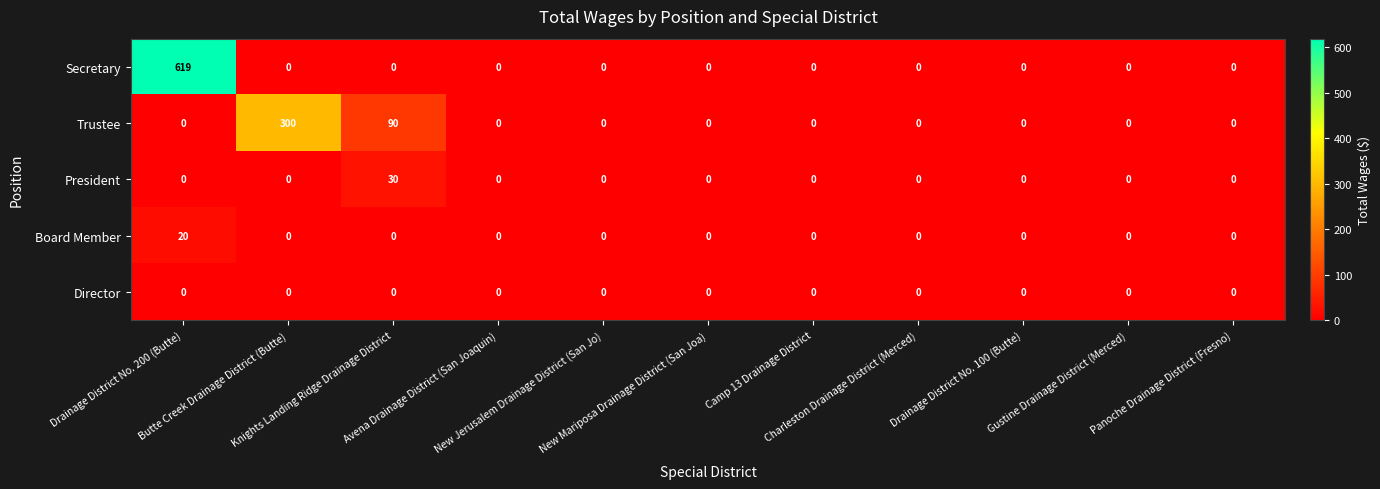

What is the difference between the highest and lowest values at Knights Landing Ridge Drainage District?

90